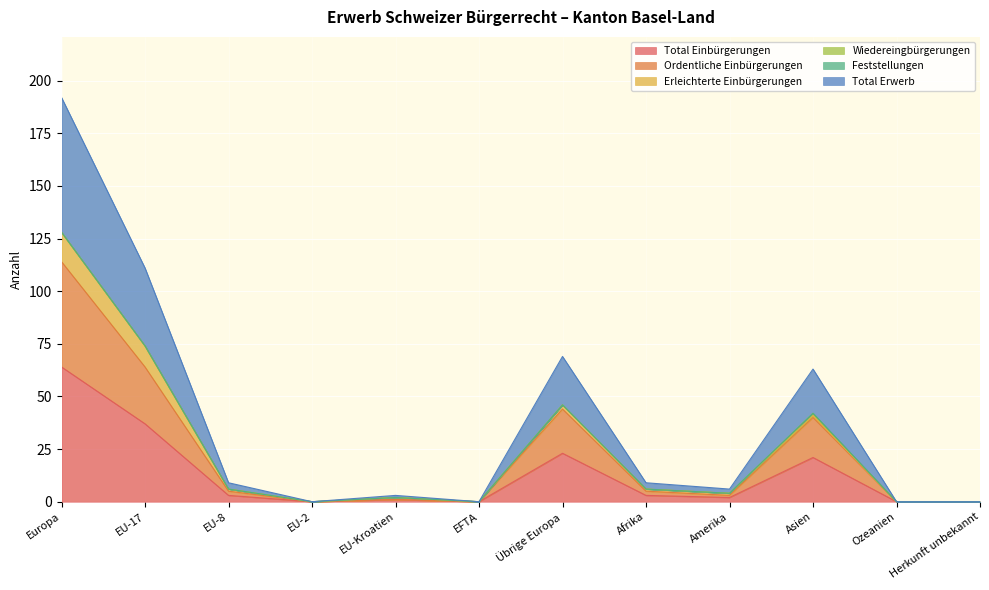

What is the label of the 2nd point from the left?

EU-17